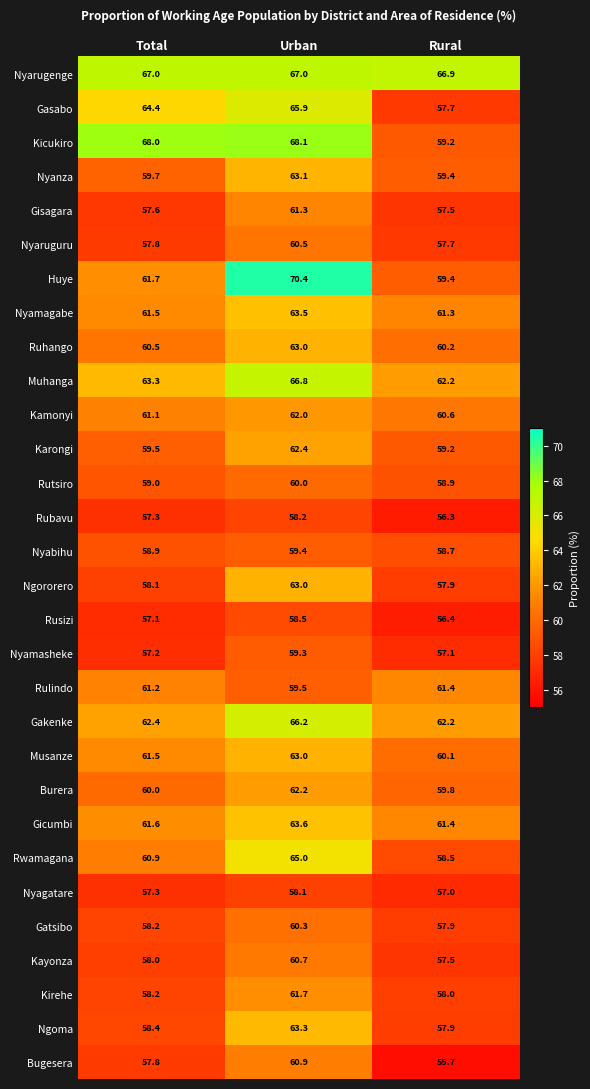

List the labels in order of Nyamasheke value, smallest first.

Rural, Total, Urban